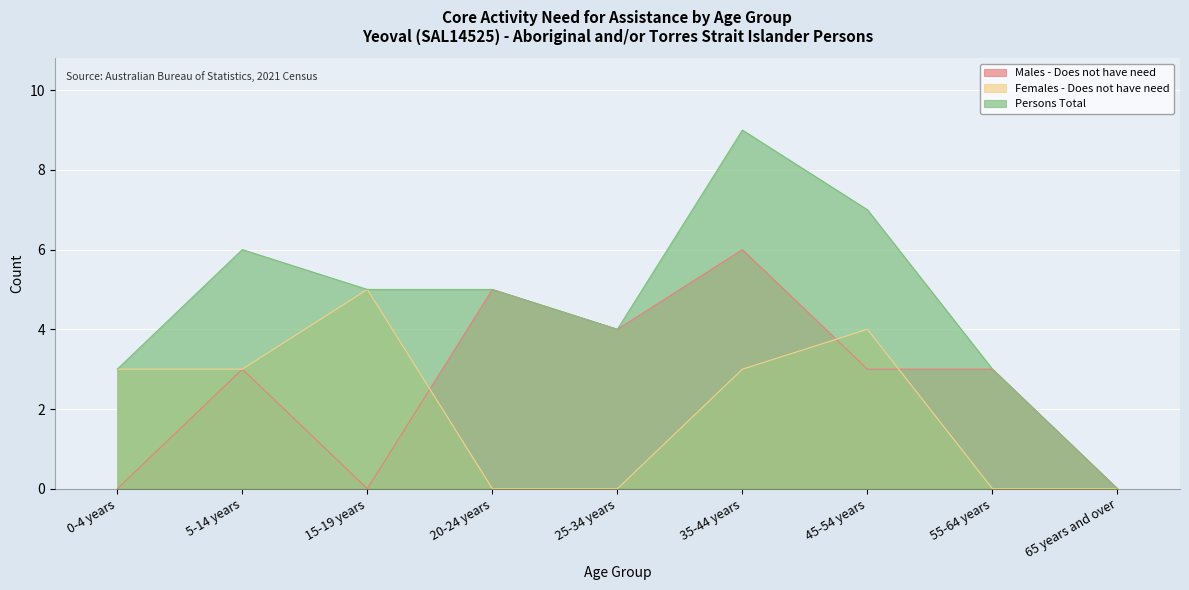

How many data points in Females - Does not have need are less than 3?

4